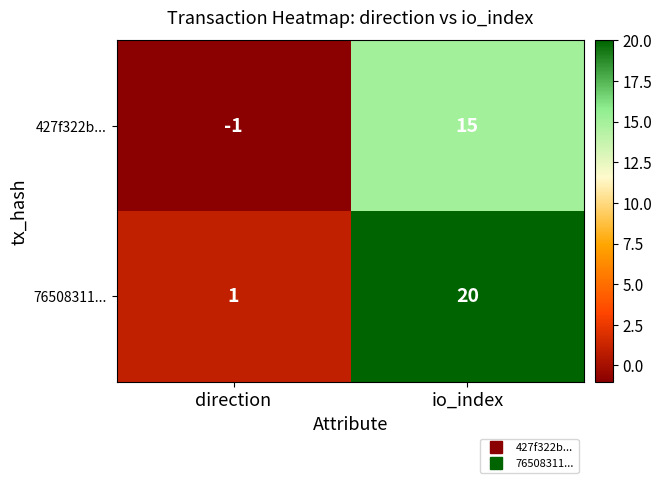

The 76508311... series shows 36 at io_index. True or false?

False